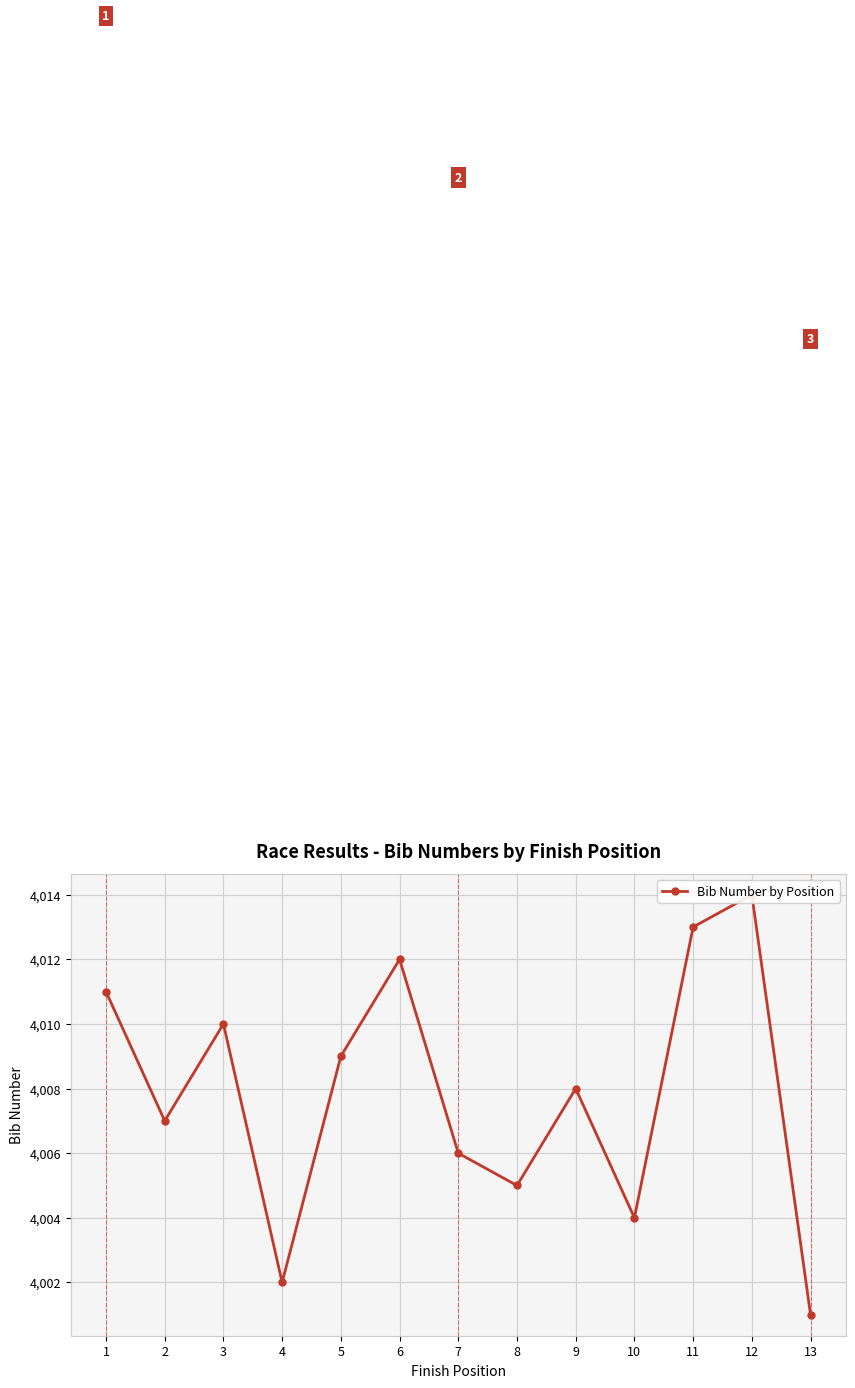

Reading left to right, list all the values displayed in this chart.

1=4011	2=4007	3=4010	4=4002	5=4009	6=4012	7=4006	8=4005	9=4008	10=4004	11=4013	12=4014	13=4001